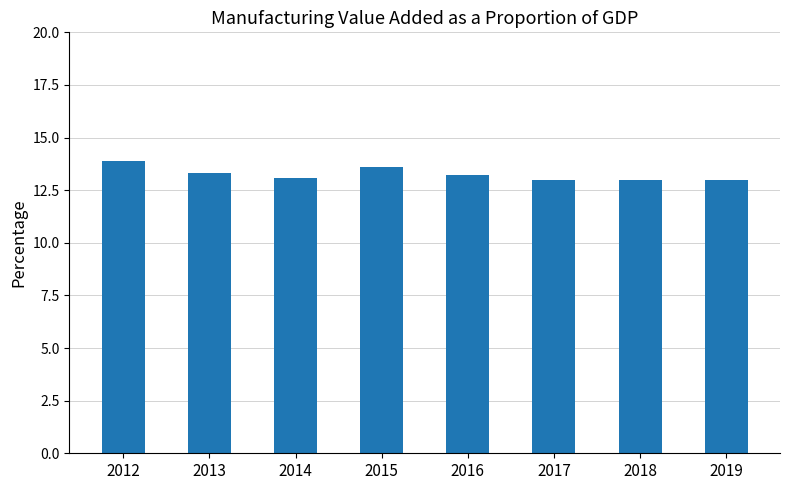

Reading left to right, transcribe all the data shown in this chart.

2012=13.9	2013=13.3	2014=13.1	2015=13.6	2016=13.2	2017=13.0	2018=13.0	2019=13.0